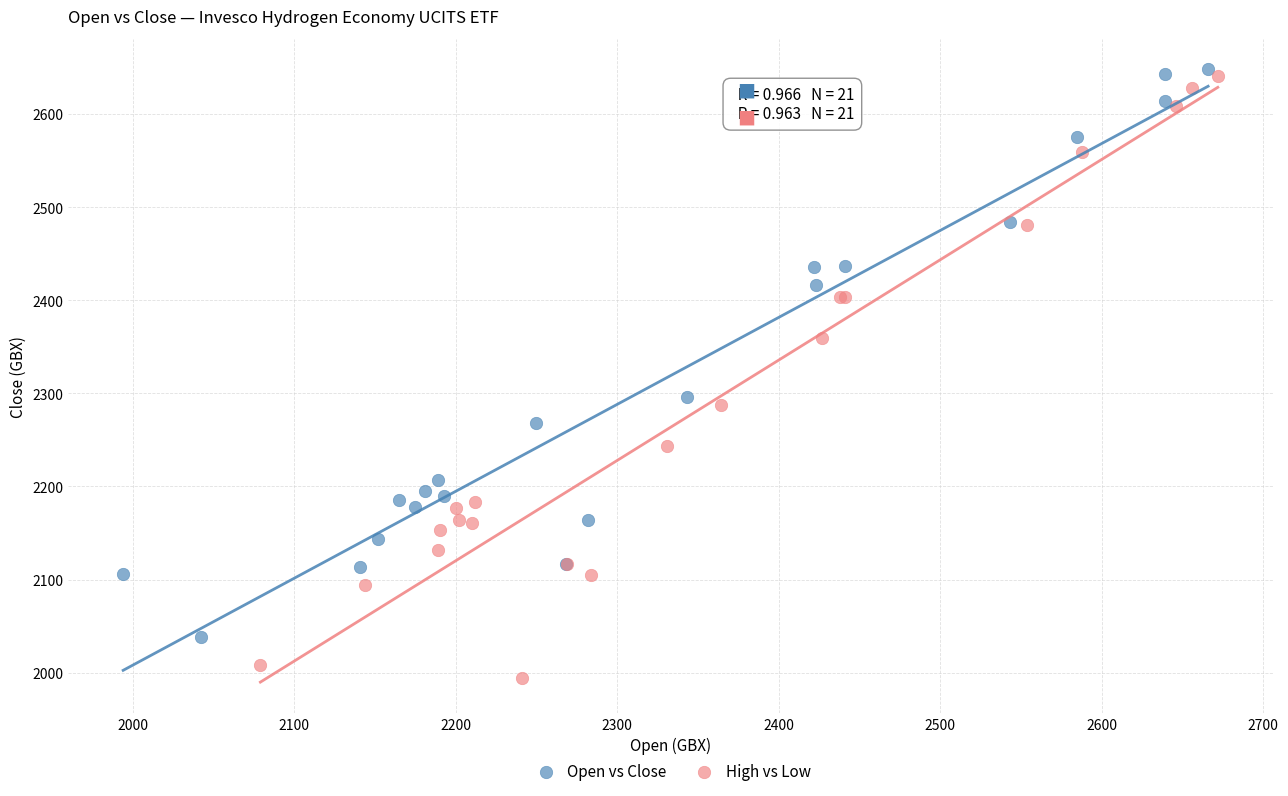

Which series has the largest Y range (max minus min)?

High vs Low